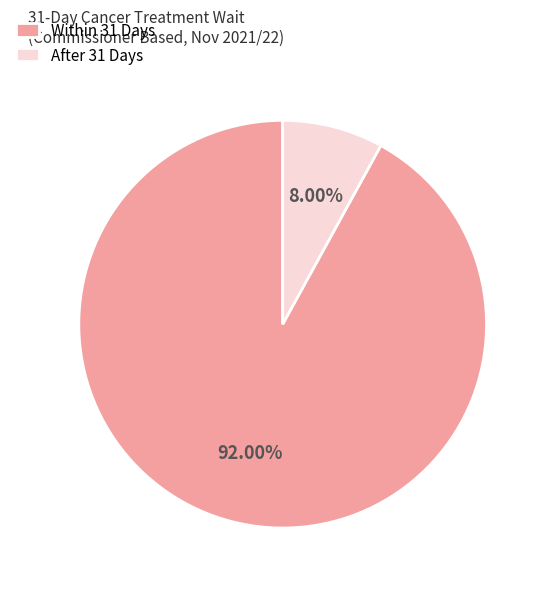

Do Within 31 Days and After 31 Days together represent more than half of the pie?

Yes